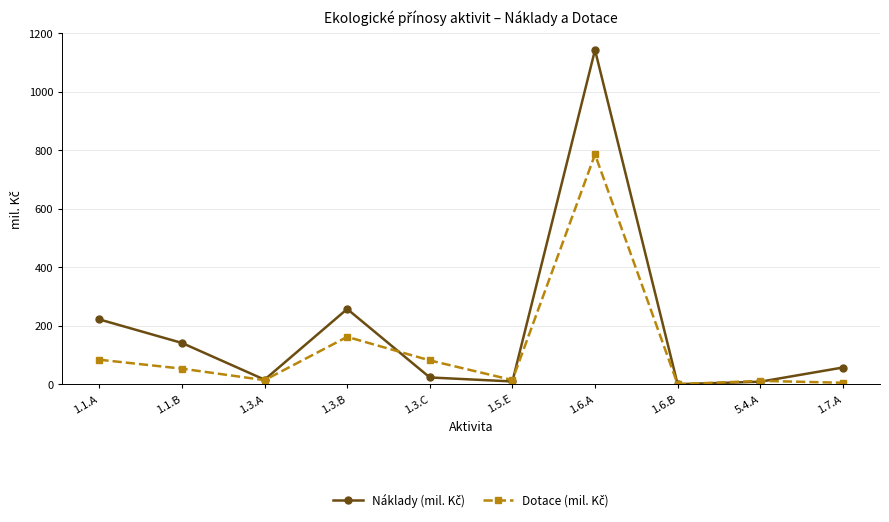

Does the chart have visible grid lines?

Yes